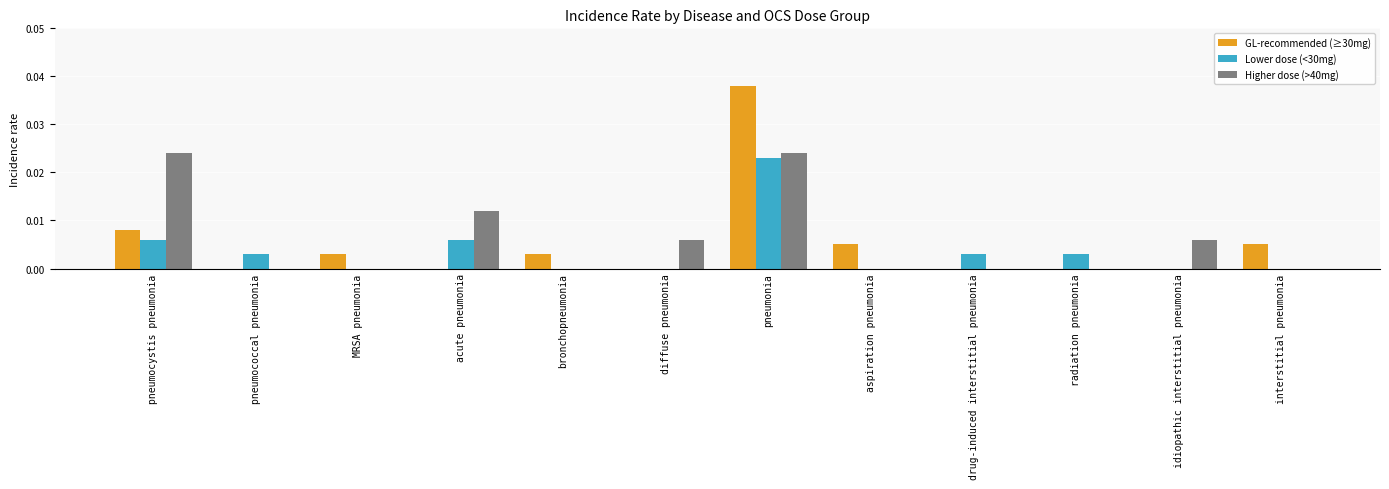

Between pneumonia and radiation pneumonia, which series saw the biggest shift?

GL-recommended (≥30mg)